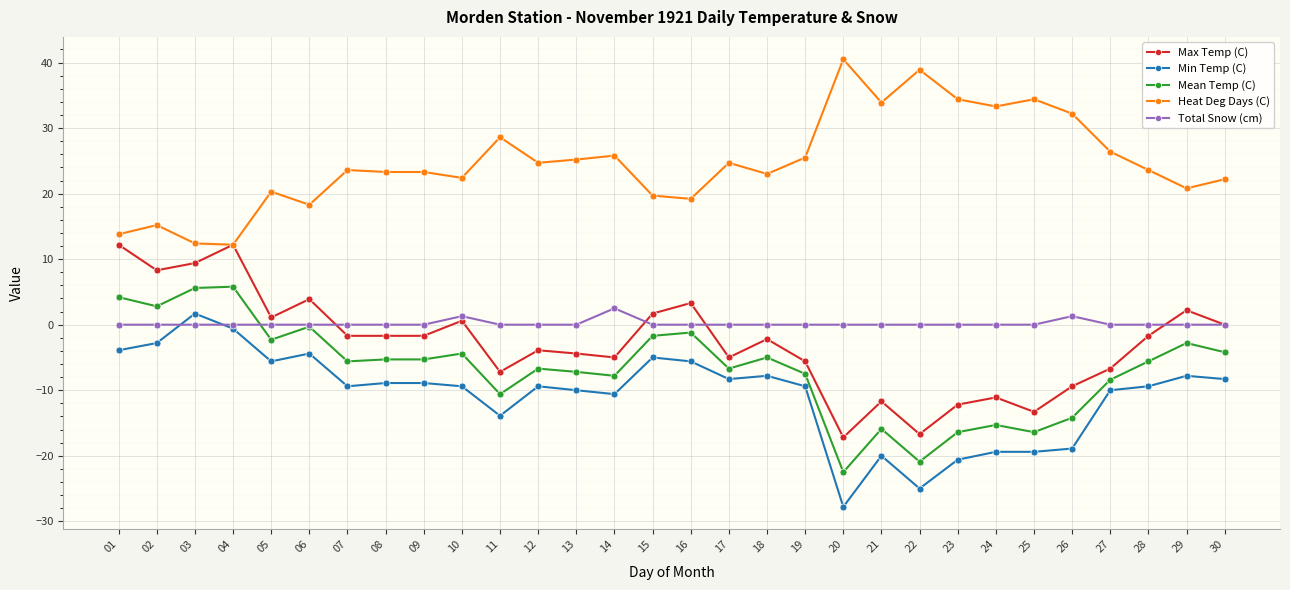

Is it true that Max Temp (C) equals -1.8 at 11?

False